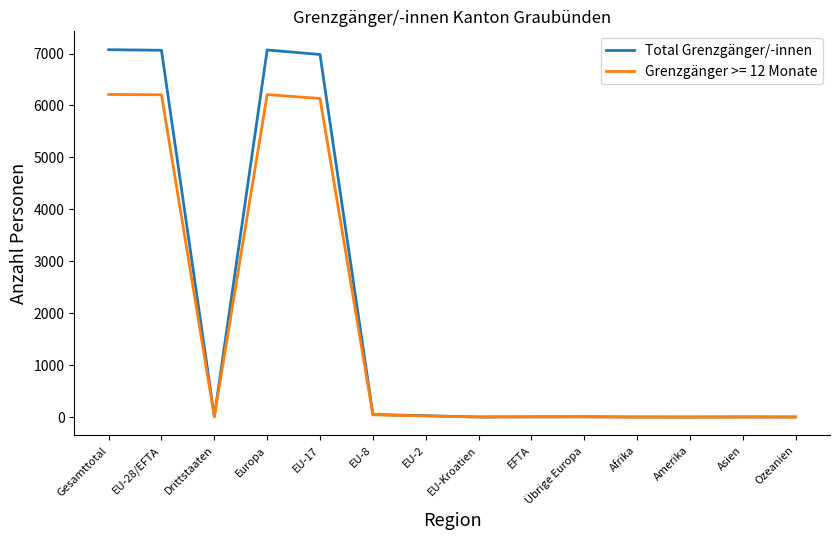

What is the total value across all series at Gesamttotal?

13286